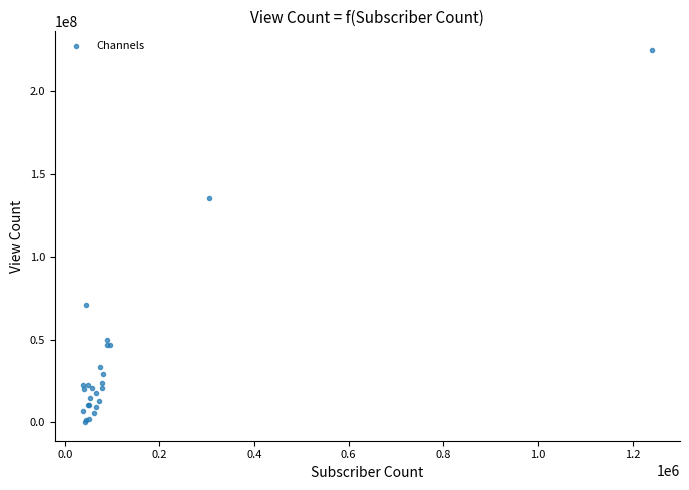

What Y value in the scatter plot is closest to 112519069?

135496760